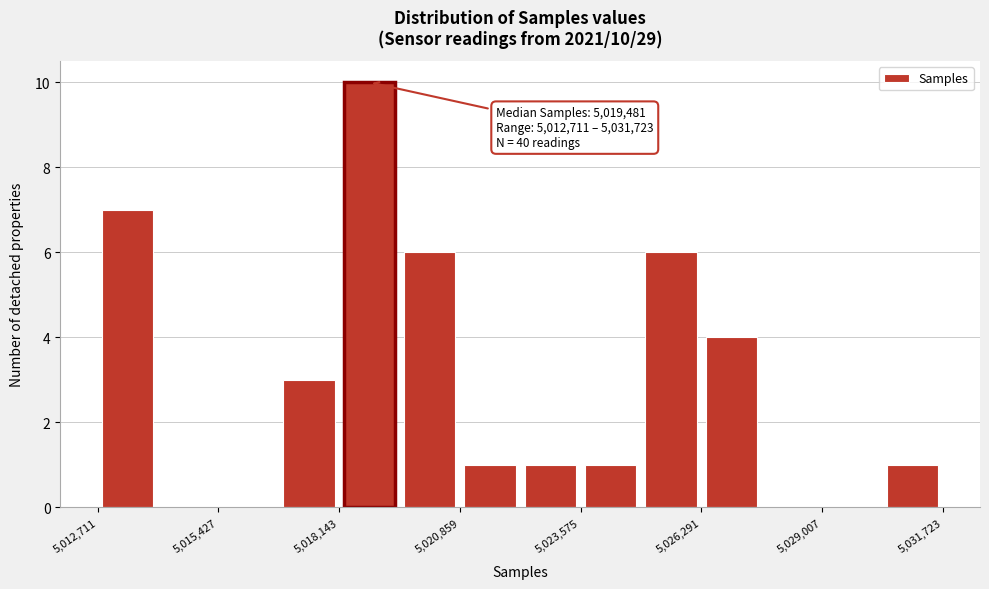

Read against the x-axis, roughly where is the centre of the tallest bar?

5019000